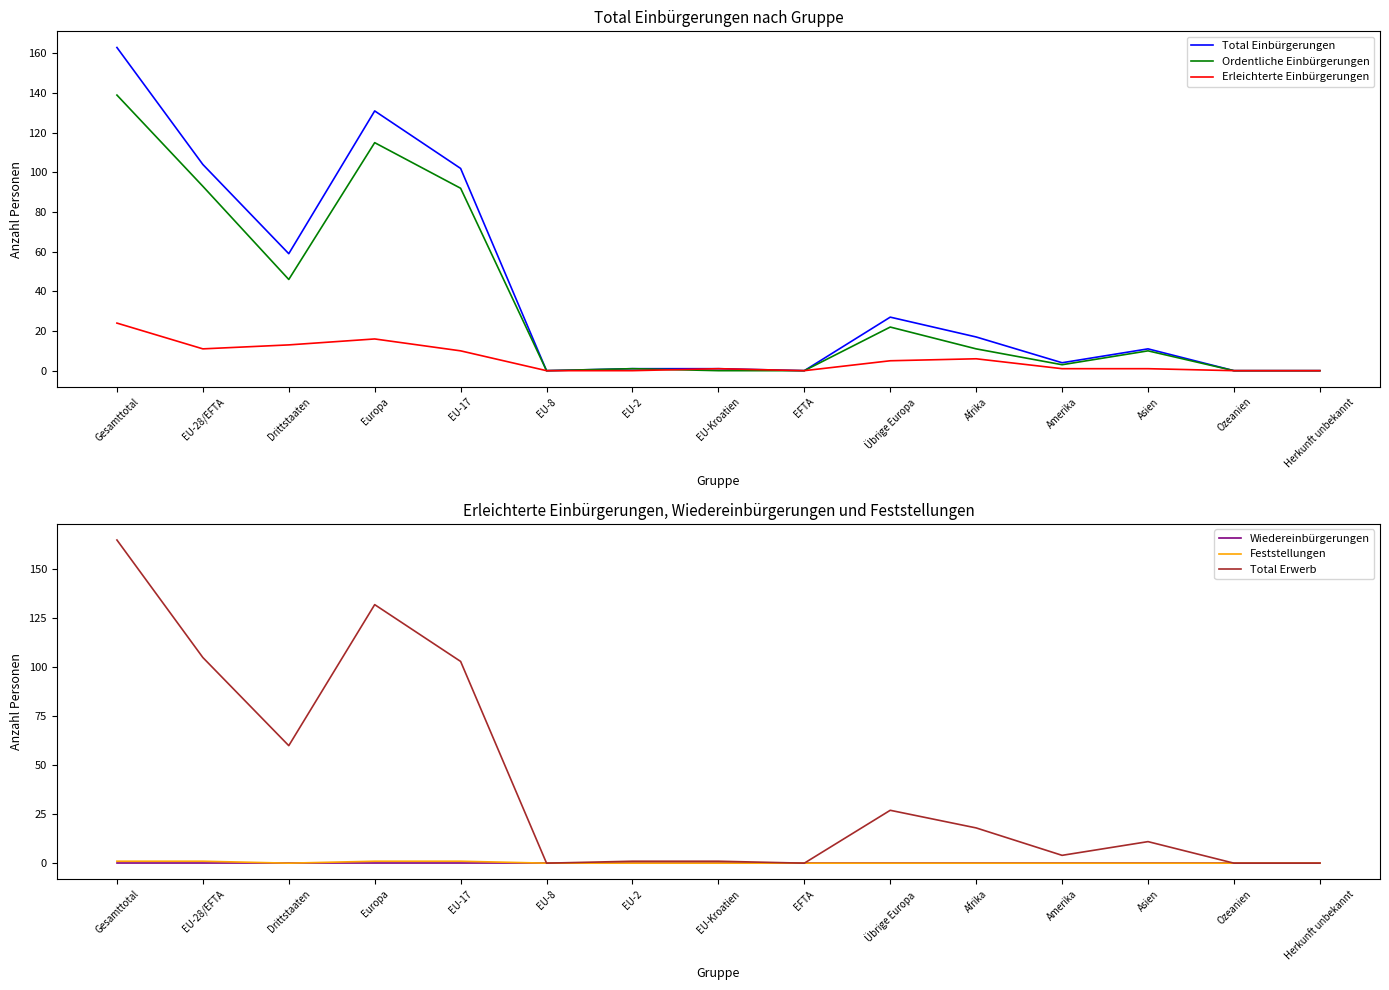

What is the difference between the maximum and minimum values in the Feststellungen series?

1